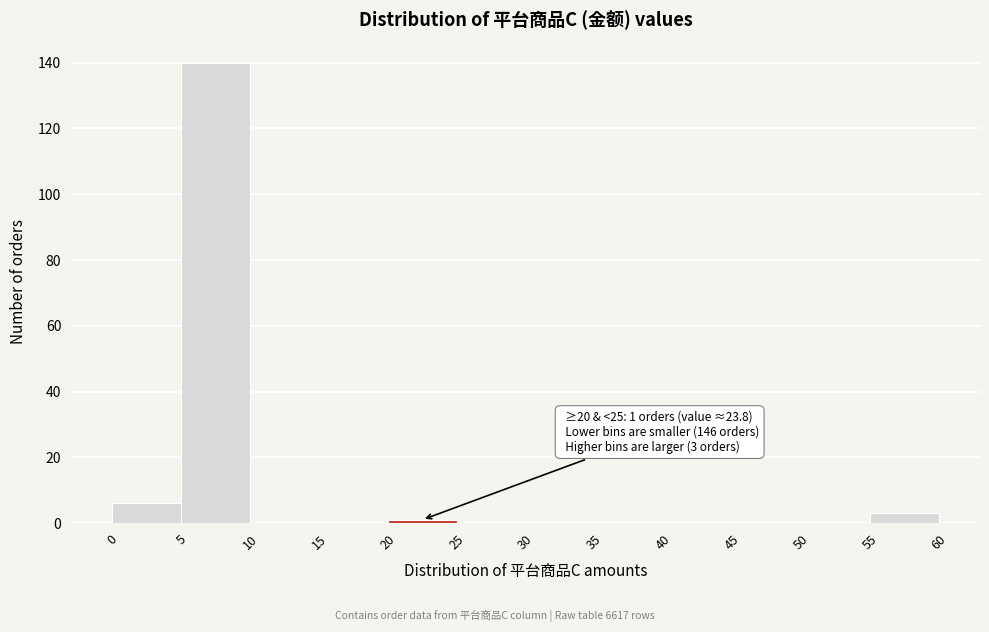

Which range on the x-axis has the tallest bar?

5 to 10